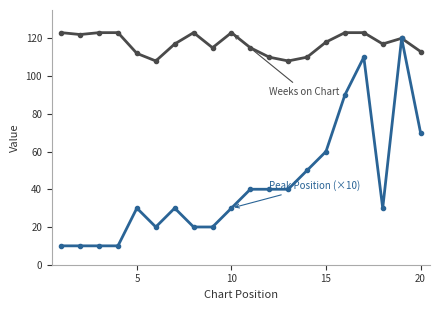

What is the minimum value shown in the chart?

10